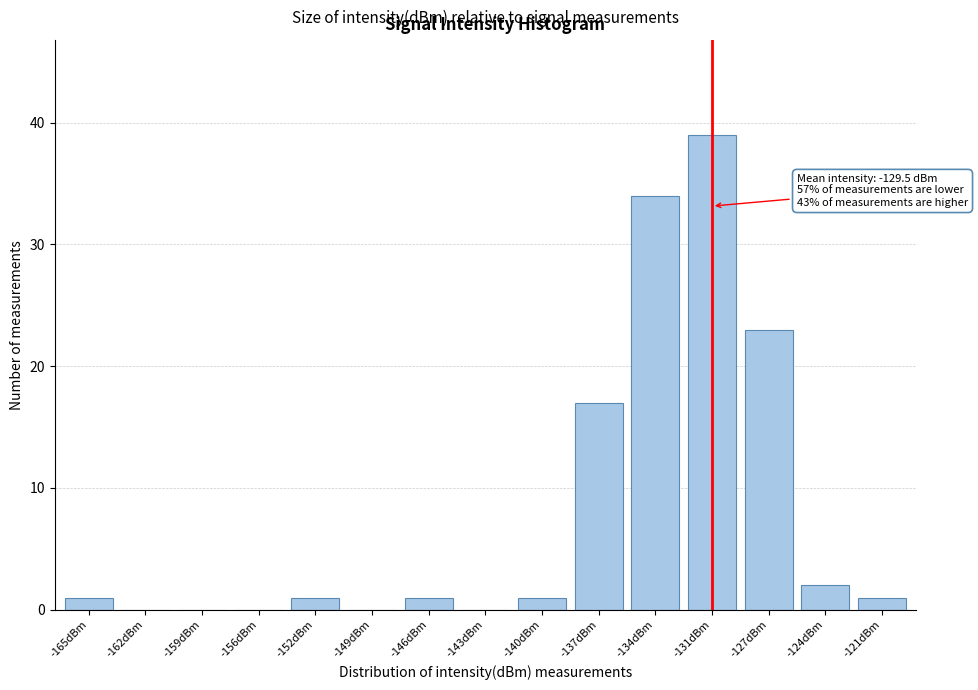

Reading left to right, extract all data points from this chart.

-165dBm=1	-162dBm=0	-159dBm=0	-156dBm=0	-152dBm=1	-149dBm=0	-146dBm=1	-143dBm=0	-140dBm=1	-137dBm=17	-134dBm=34	-131dBm=39	-127dBm=23	-124dBm=2	-121dBm=1